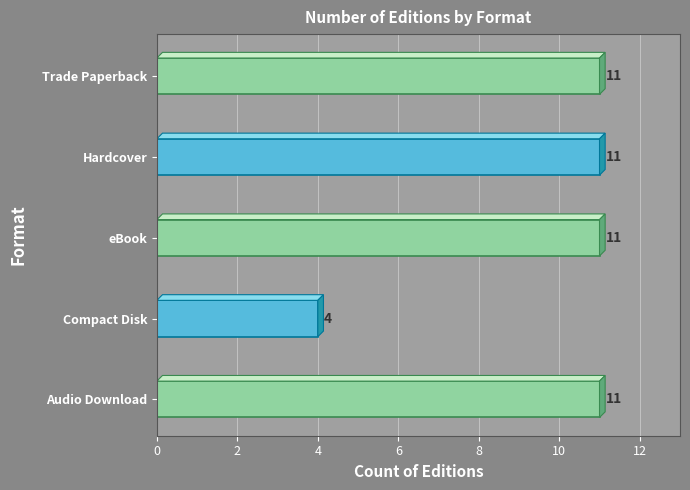

At which label is the value closest to 7?

Compact Disk